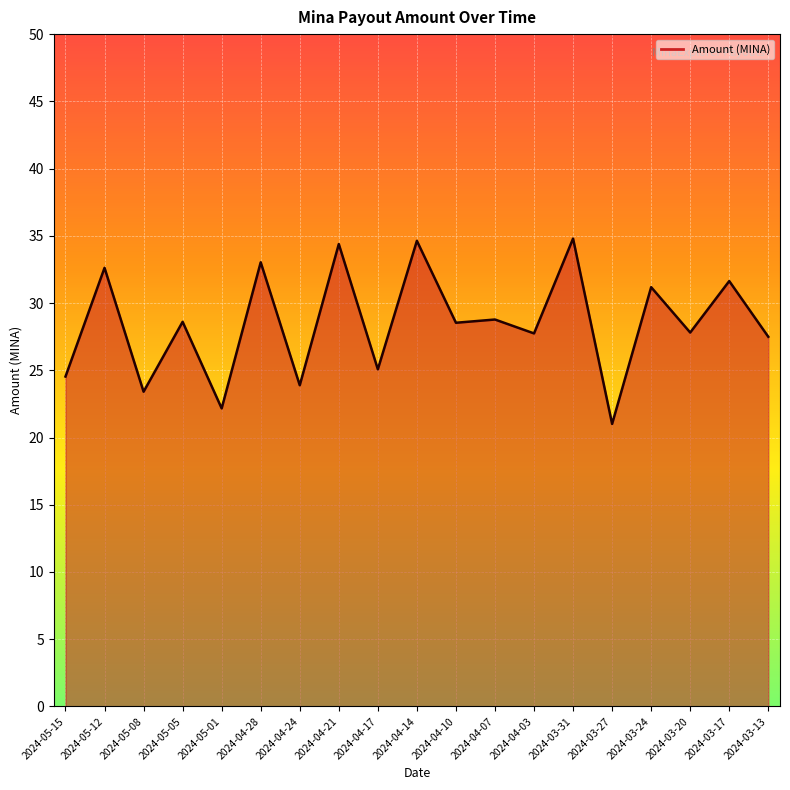

What is the difference between the maximum and minimum values?

13.8